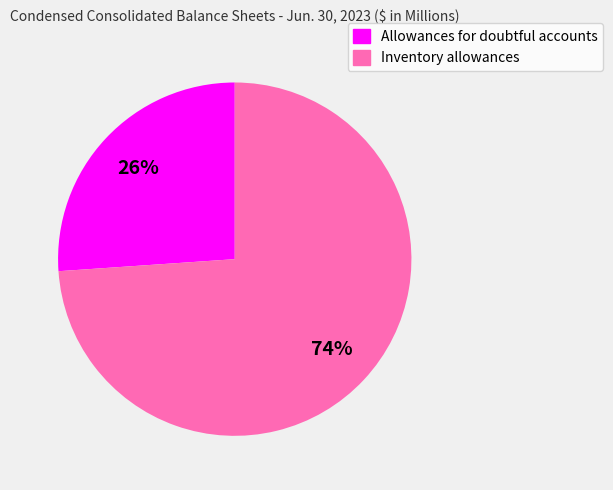

To the nearest percent, what is the combined percentage of Inventory allowances and Allowances for doubtful accounts?

100%